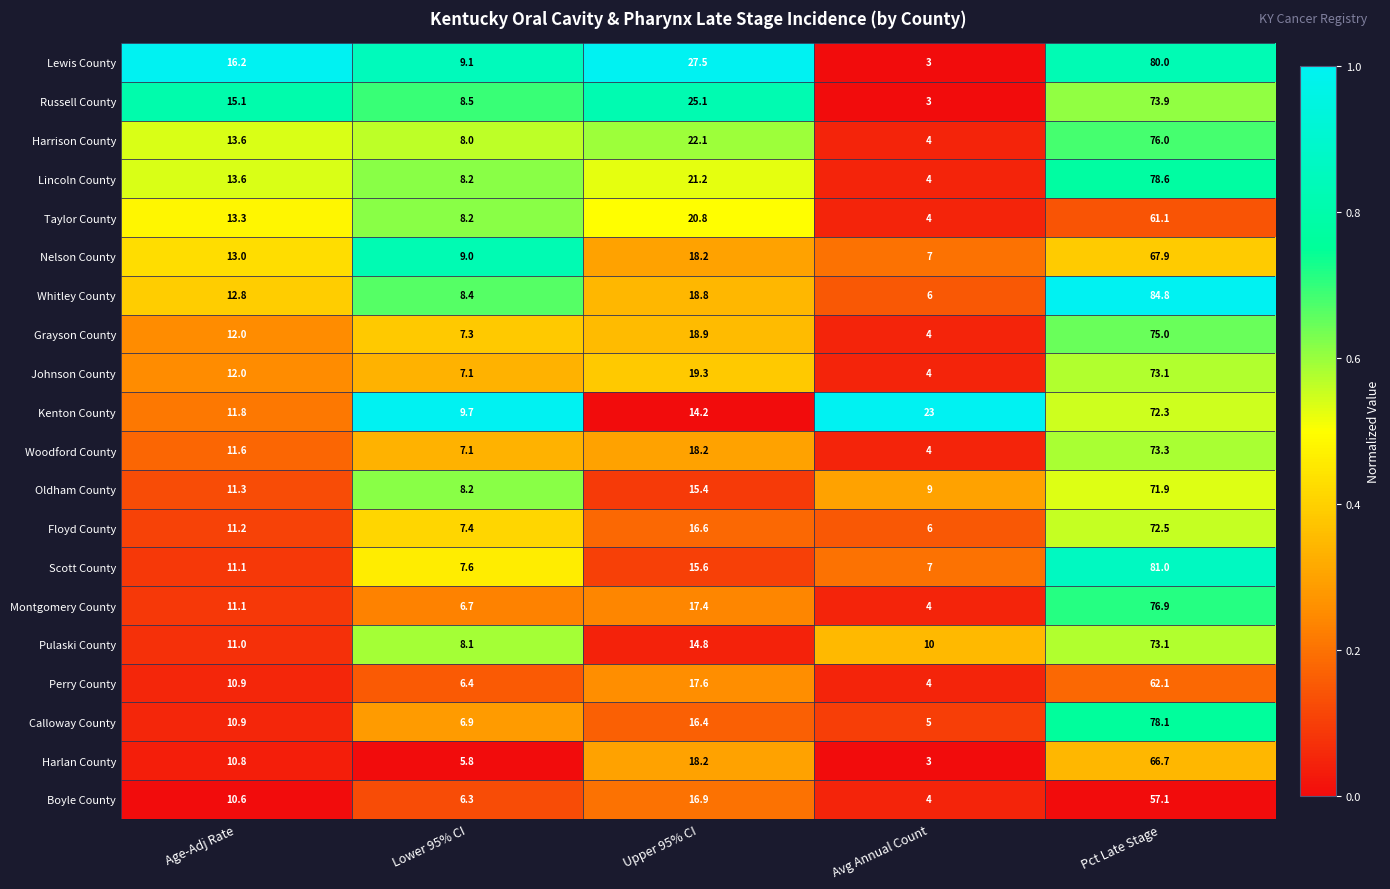

Is it true that Boyle County equals 16.9 at Upper 95% CI?

True